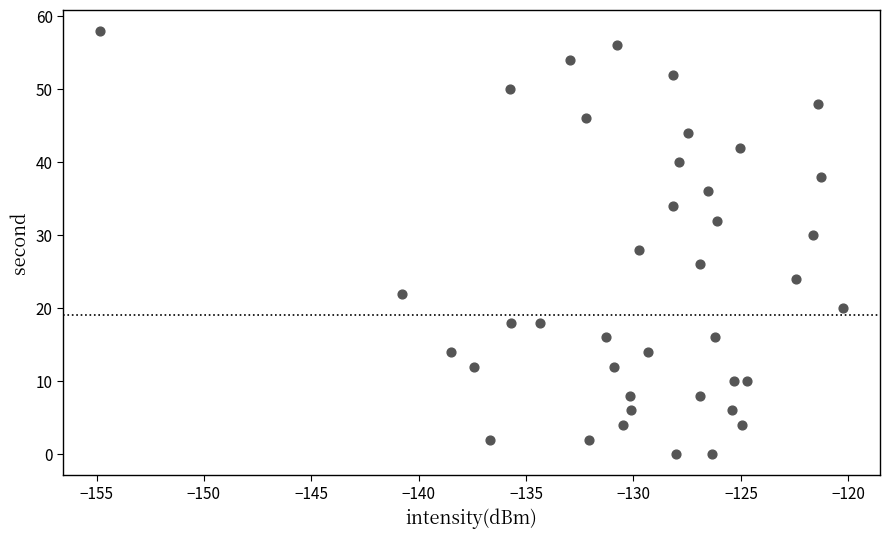

What is the range of Y values (max minus min)?

58